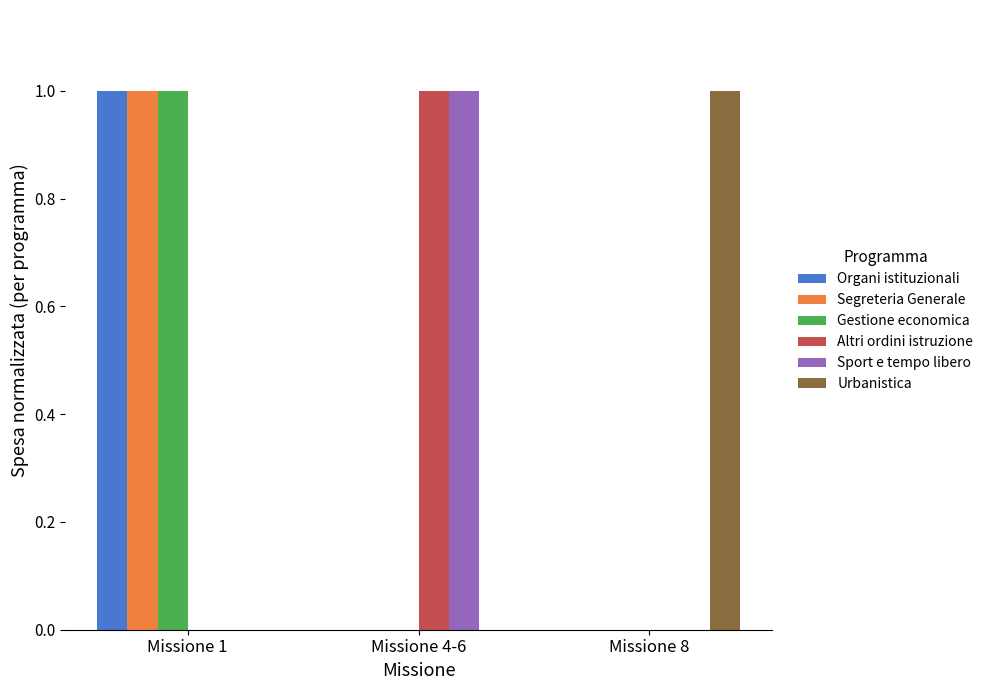

Is the value of Urbanistica at Missione 1 greater than the value of Altri ordini istruzione at Missione 4-6?

No